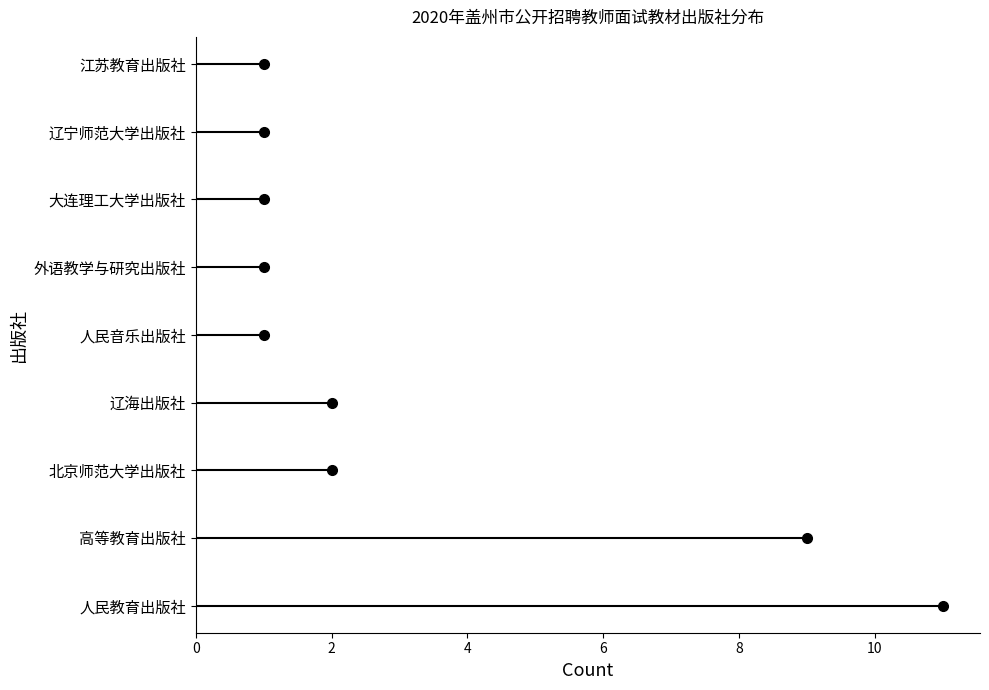

Is it true that the value at 人民教育出版社 is 16?

False